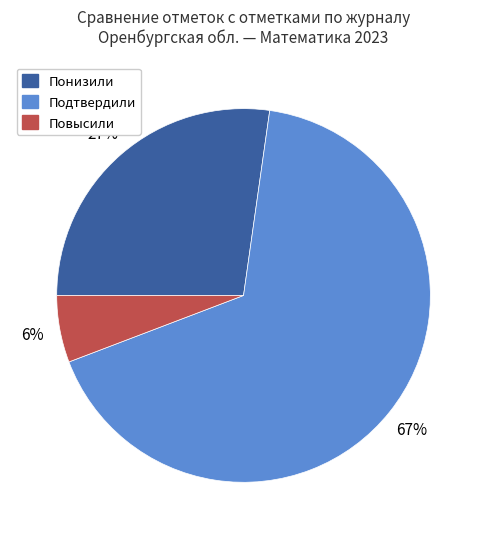

The Понизили slice represents 16% of the pie. True or false?

False